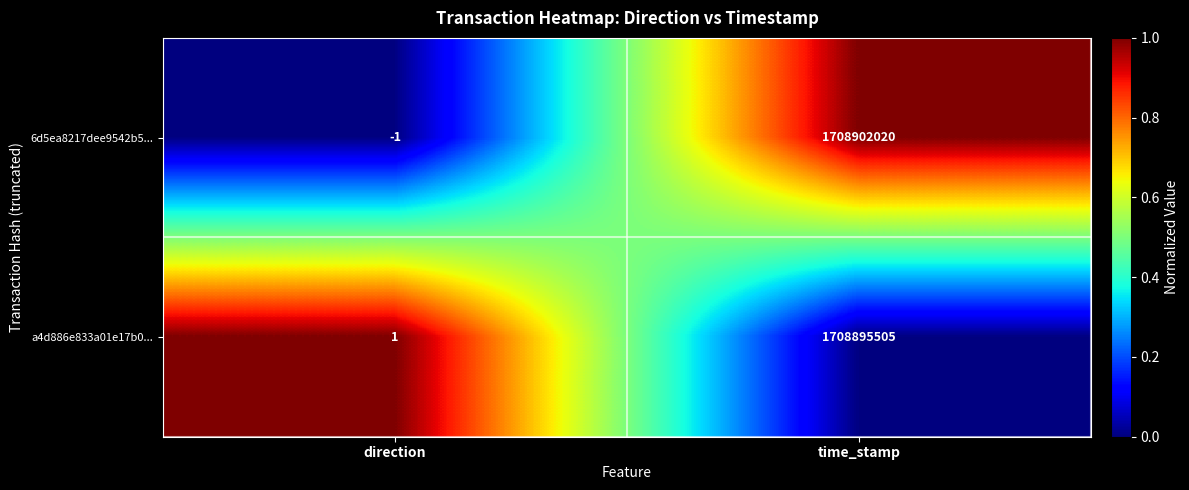

At which label is 6d5ea8217dee9542b5... closest to 854451009?

direction